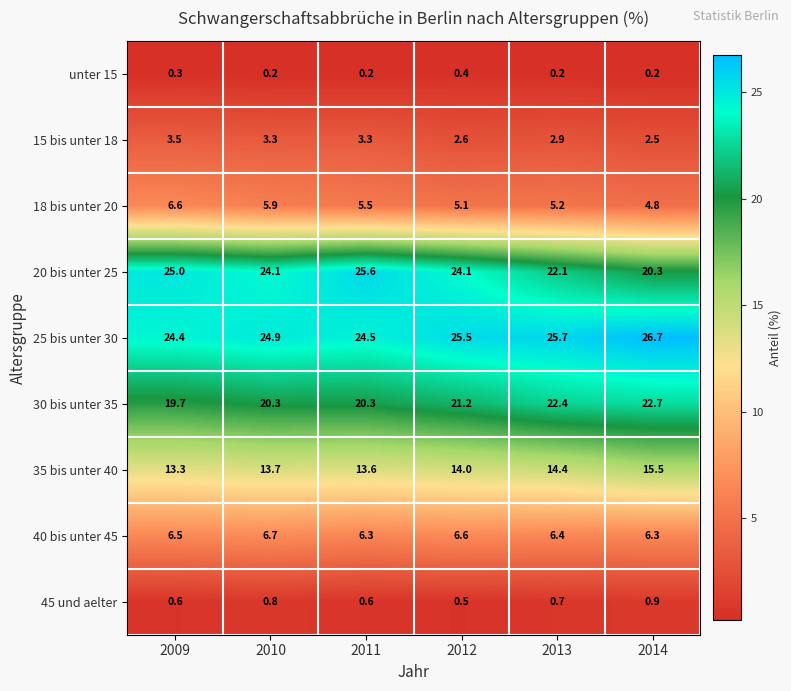

What is the total value across all series at 2014?

99.9